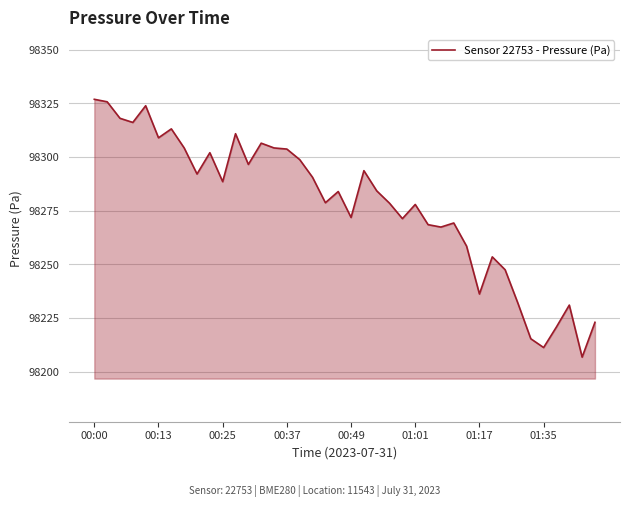

What is the smallest value displayed?

98206.8